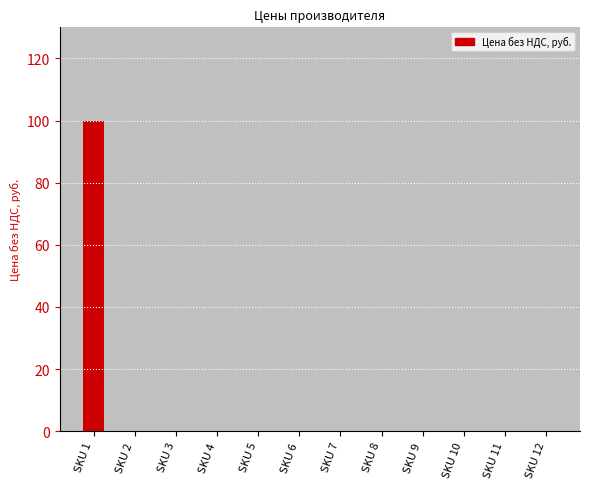

Reading left to right, transcribe all the data shown in this chart.

SKU 1=100	SKU 2=0	SKU 3=0	SKU 4=0	SKU 5=0	SKU 6=0	SKU 7=0	SKU 8=0	SKU 9=0	SKU 10=0	SKU 11=0	SKU 12=0